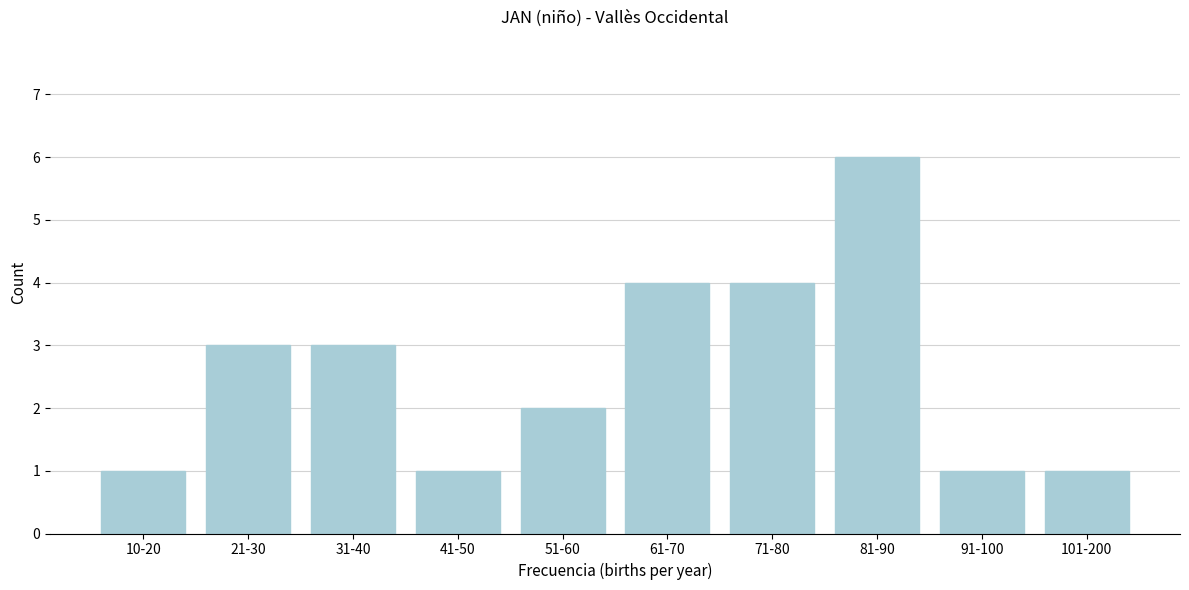

Reading left to right, extract all data points from this chart.

1	3	3	1	2	4	4	6	1	1